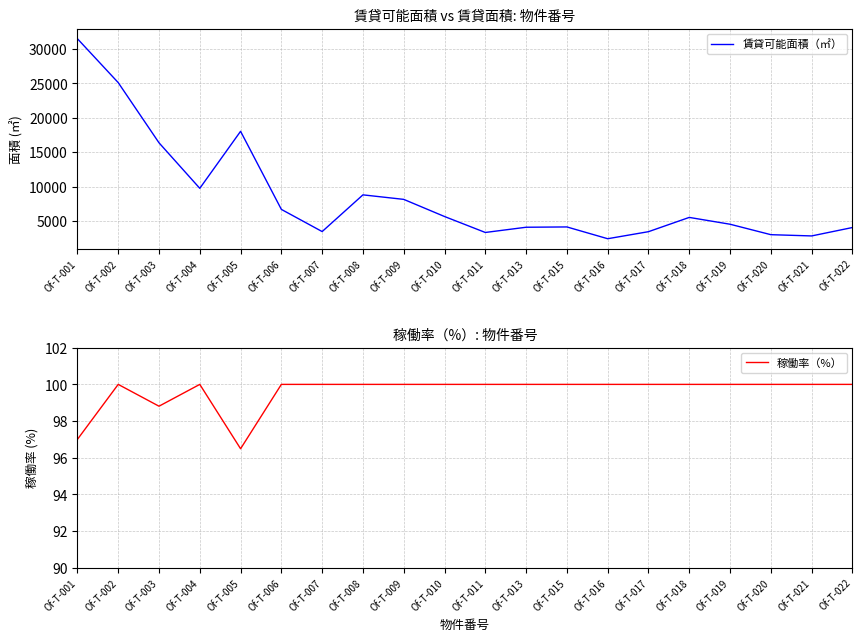

True or false: 稼働率（%） has a value of 133.2 at Of-T-006.

False